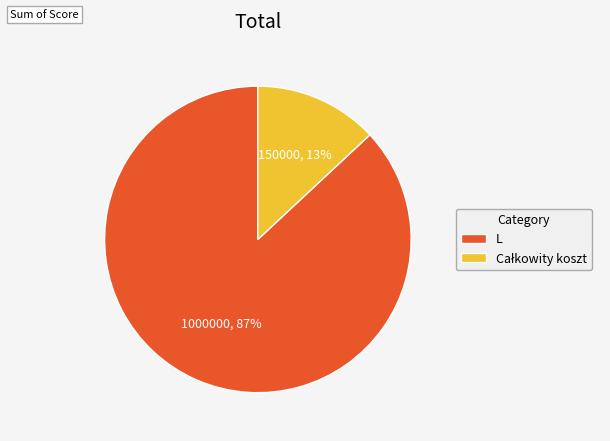

Count the number of slices in the pie.

2